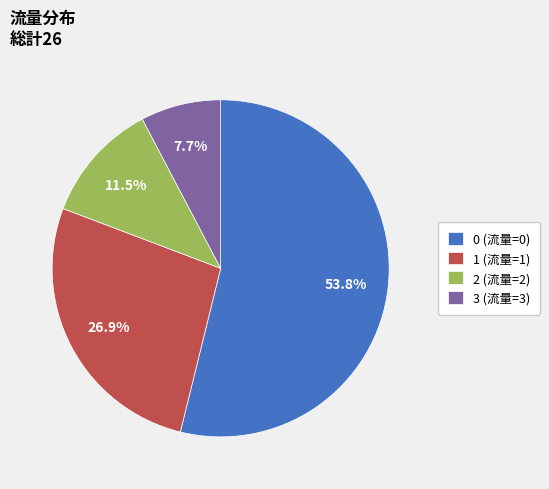

Approximately how many times larger is the value at 1 compared to 2?

2.3